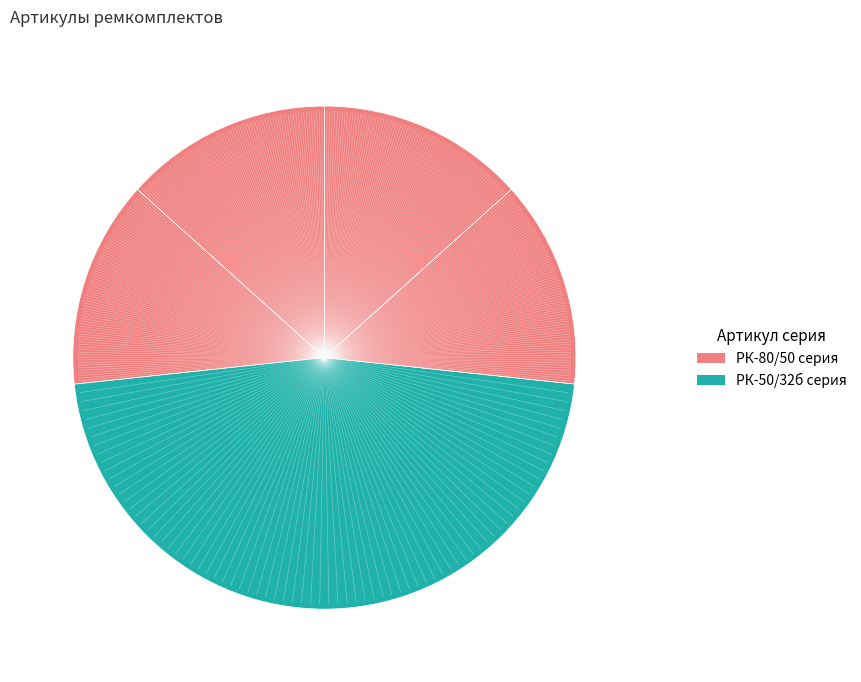

Count the number of slices in the pie.

5